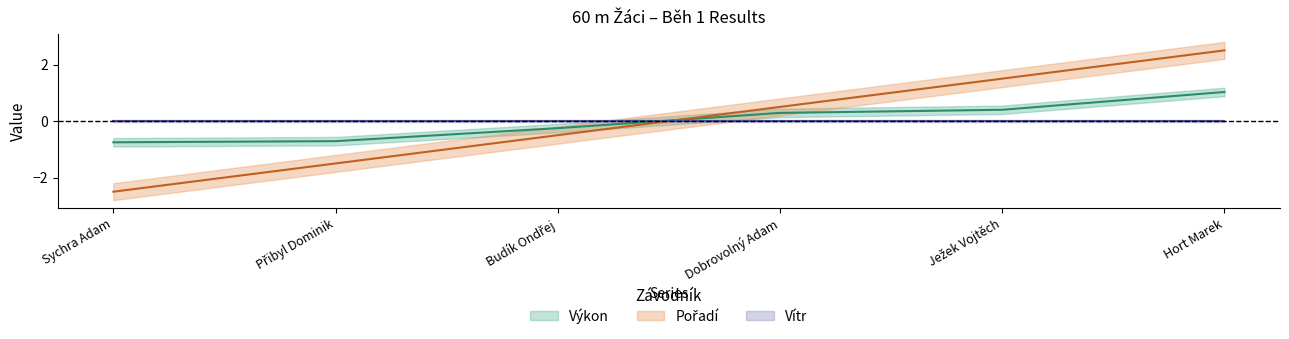

The value of Pořadí at Hort Marek is 2.5. True or false?

True